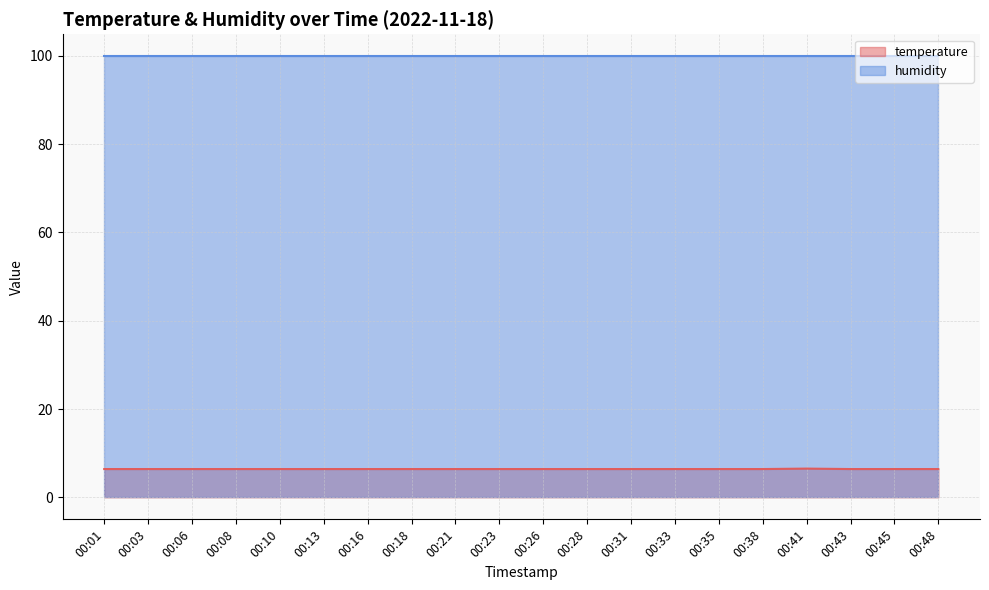

Does the chart have visible grid lines?

Yes